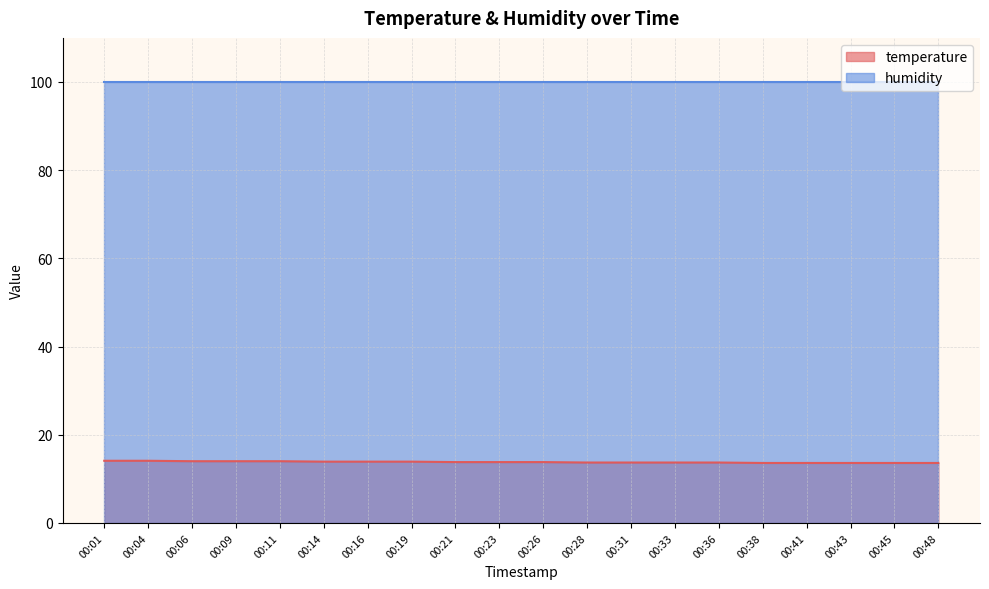

What is the change in value from 00:23 to 00:45?

-0.2